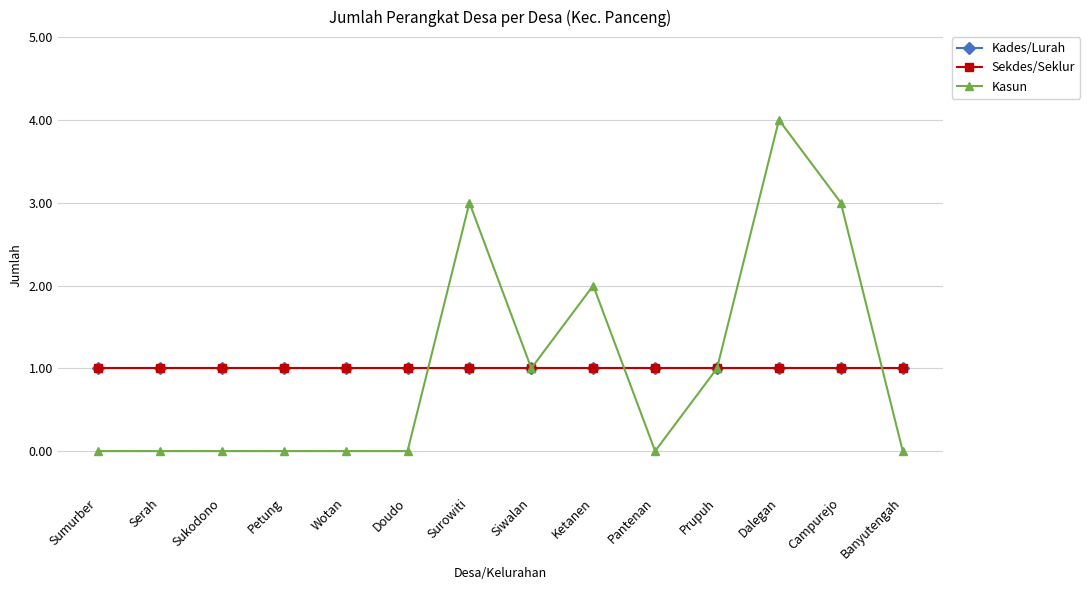

The value of Sekdes/Seklur at Wotan is 0. True or false?

False